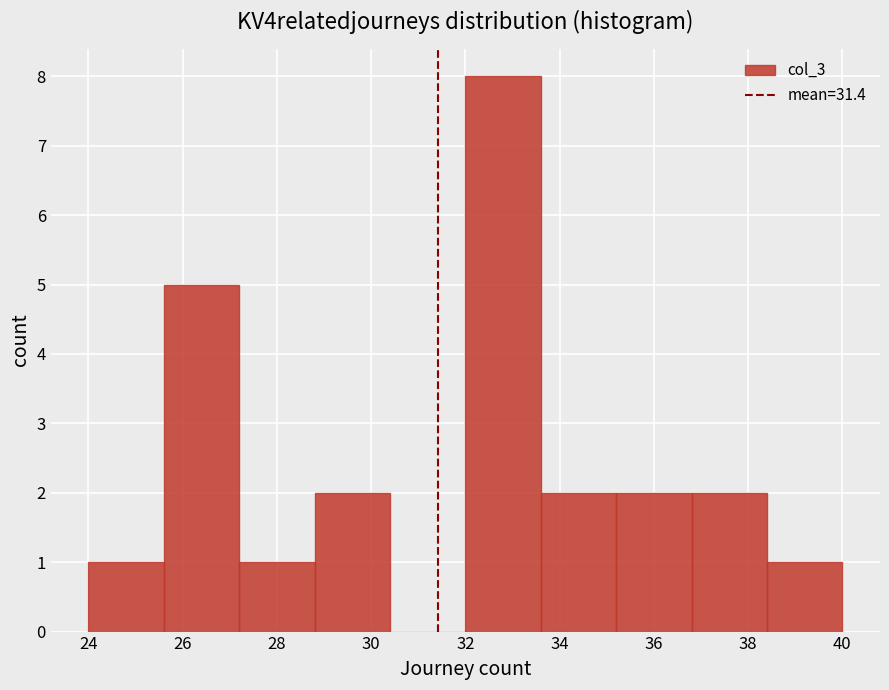

Reading left to right, list every bar in this chart as the range it spans on the x-axis followed by its height. The values are not printed on the chart, so give them approximately, as read against the axis.

24.0 to 25.6: 1
25.6 to 27.2: 5
27.2 to 28.8: 1
28.8 to 30.4: 2
30.4 to 32.0: 0
32.0 to 33.6: 8
33.6 to 35.2: 2
35.2 to 36.8: 2
36.8 to 38.4: 2
38.4 to 40.0: 1